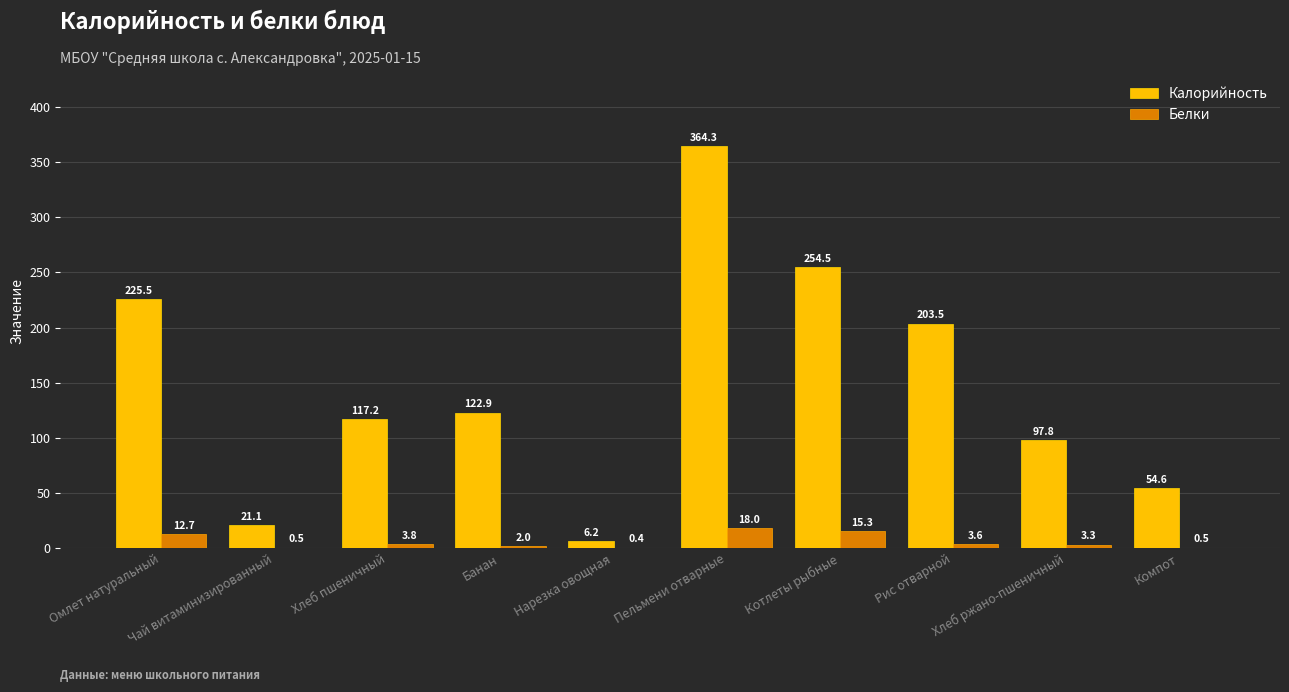

How many series are shown in this chart?

2